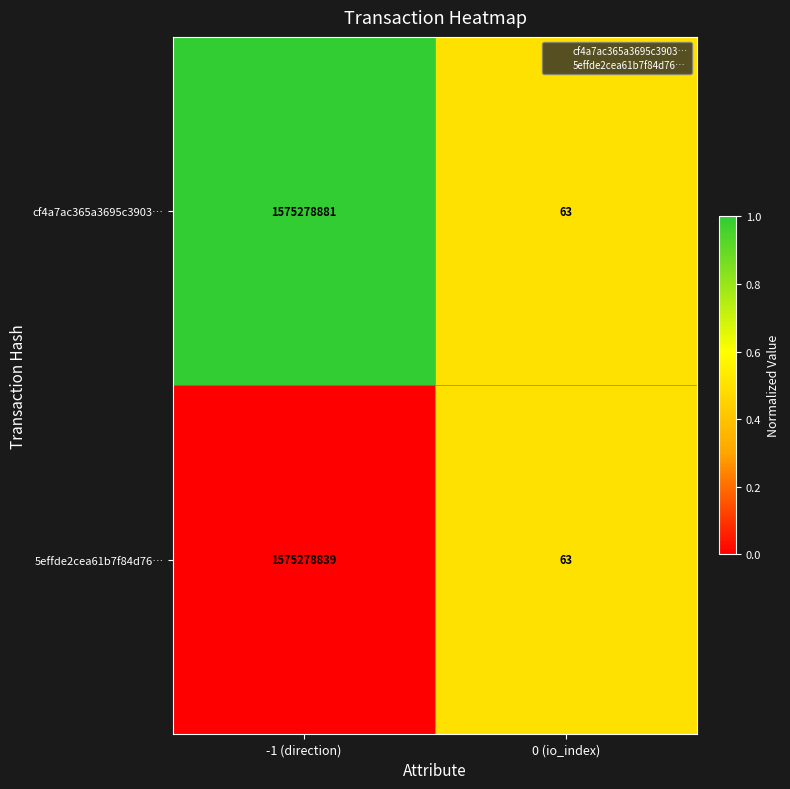

How many distinct data groups are displayed?

2